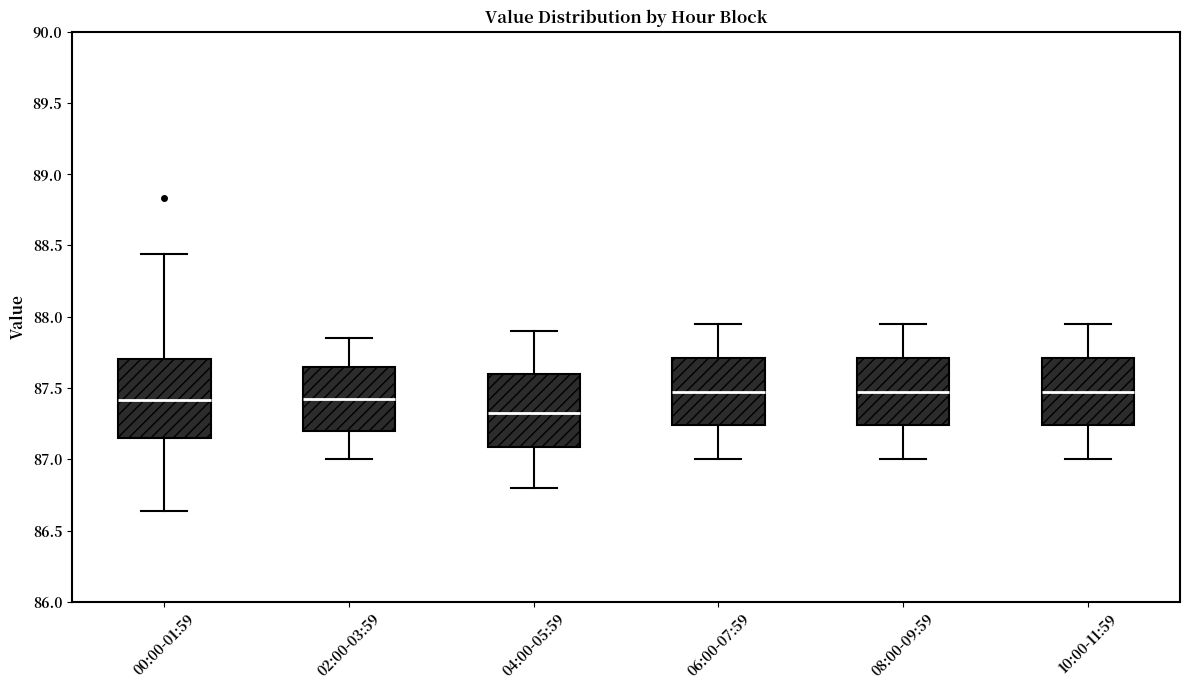

Which box has the lowest median line?

04:00-05:59